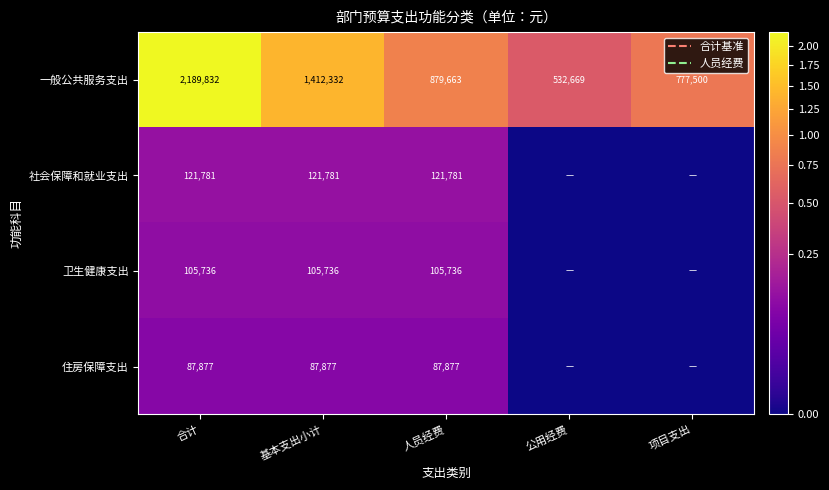

What is the total value across all series at 基本支出小计?

1727726